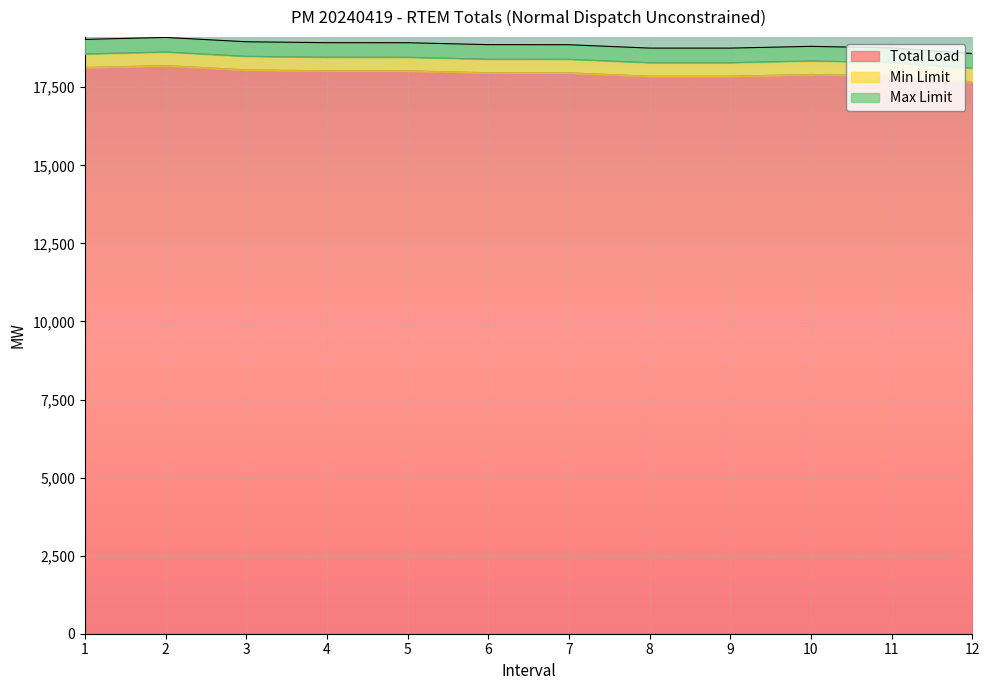

Read the Max Limit value at 4.

466.8